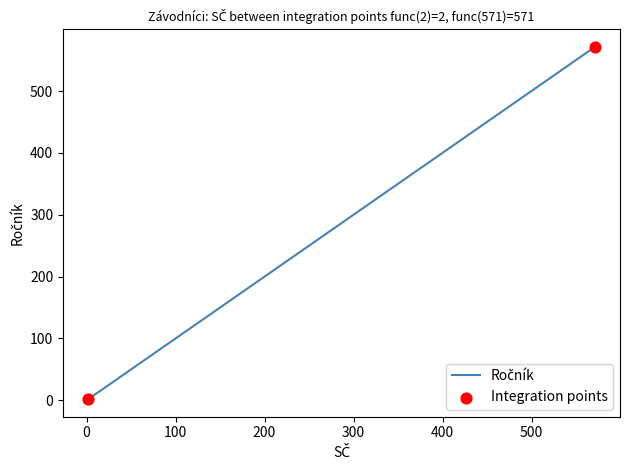

True or false: there are more than 2 points higher than both neighbors.

False